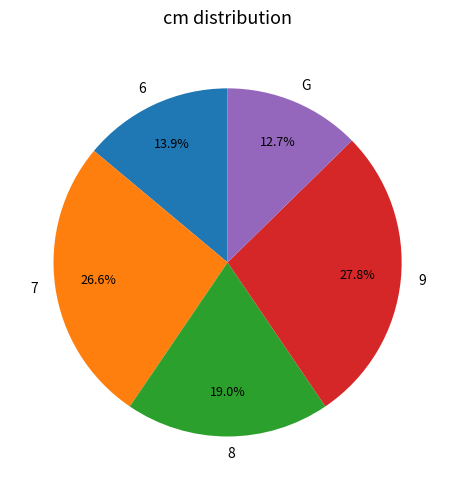

Count the number of slices in the pie.

5